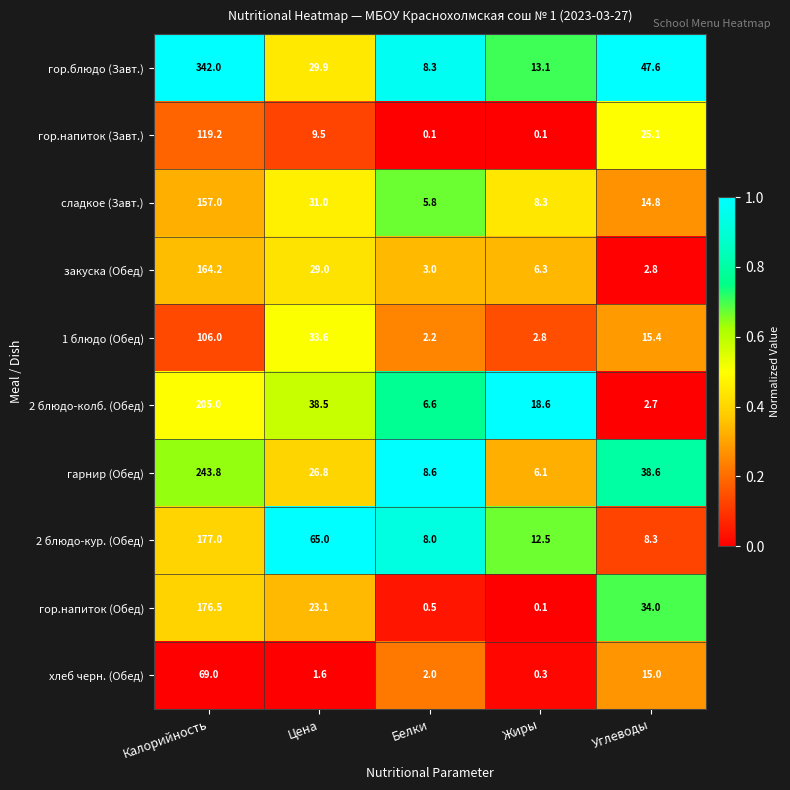

True or false: гарнир (Обед) has a value of 8.6 at Белки.

True